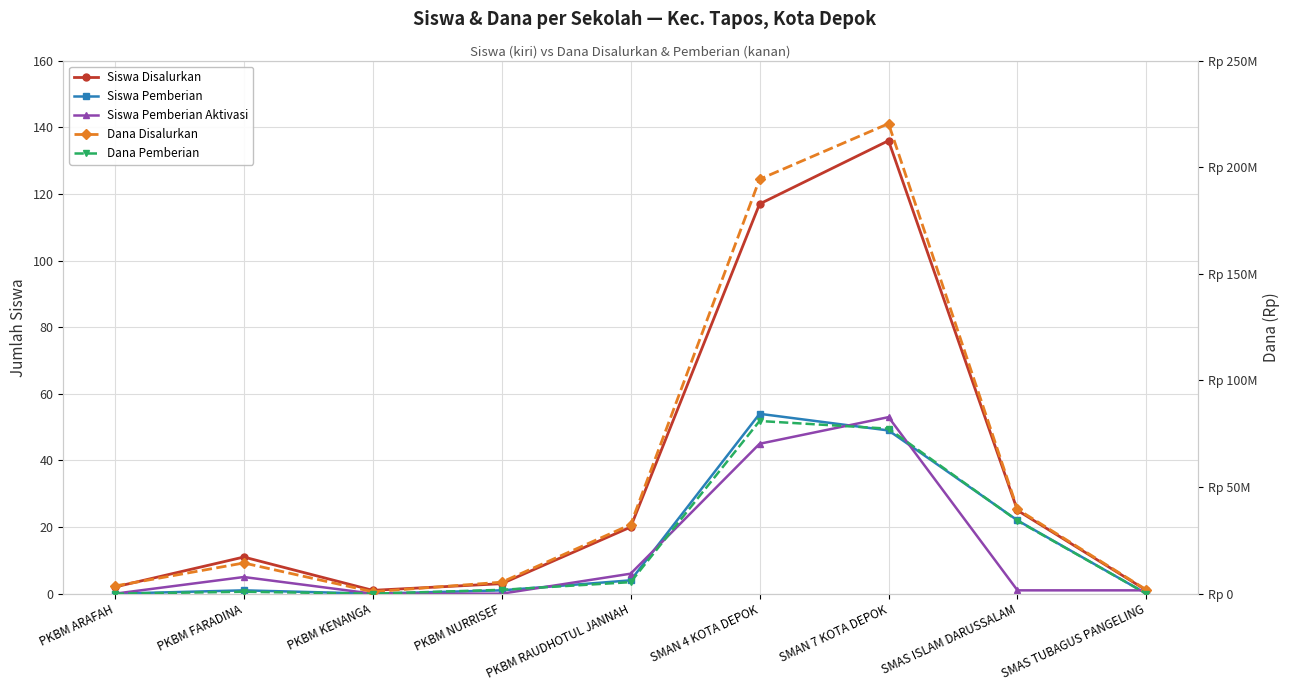

At PKBM KENANGA, list the series in order from smallest to largest.

Siswa Pemberian, Siswa Pemberian Aktivasi, Dana Pemberian, Siswa Disalurkan, Dana Disalurkan